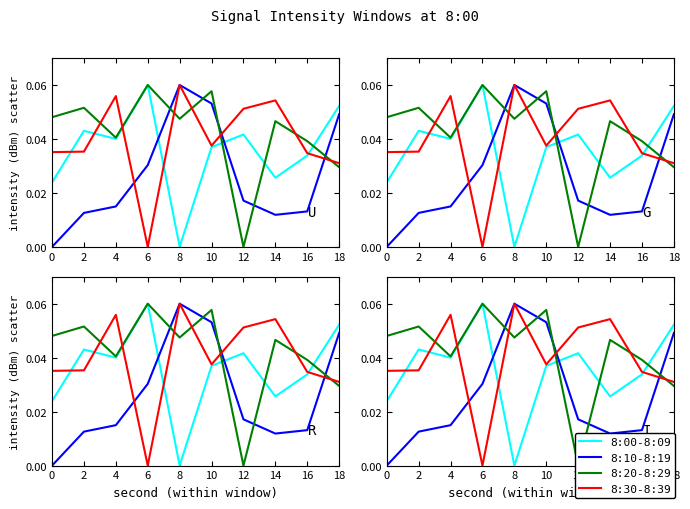

Rank the series by their average value, from highest to lowest.

8:20-8:29, 8:30-8:39, 8:00-8:09, 8:10-8:19